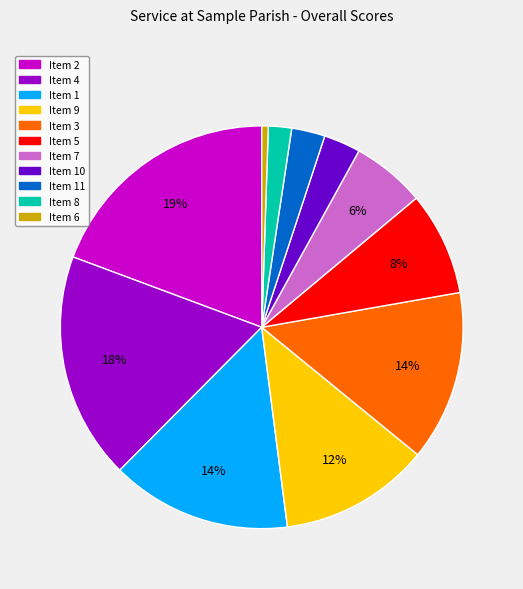

To the nearest percent, what is the difference between the Item 1 and Item 9 slice percentages?

2%